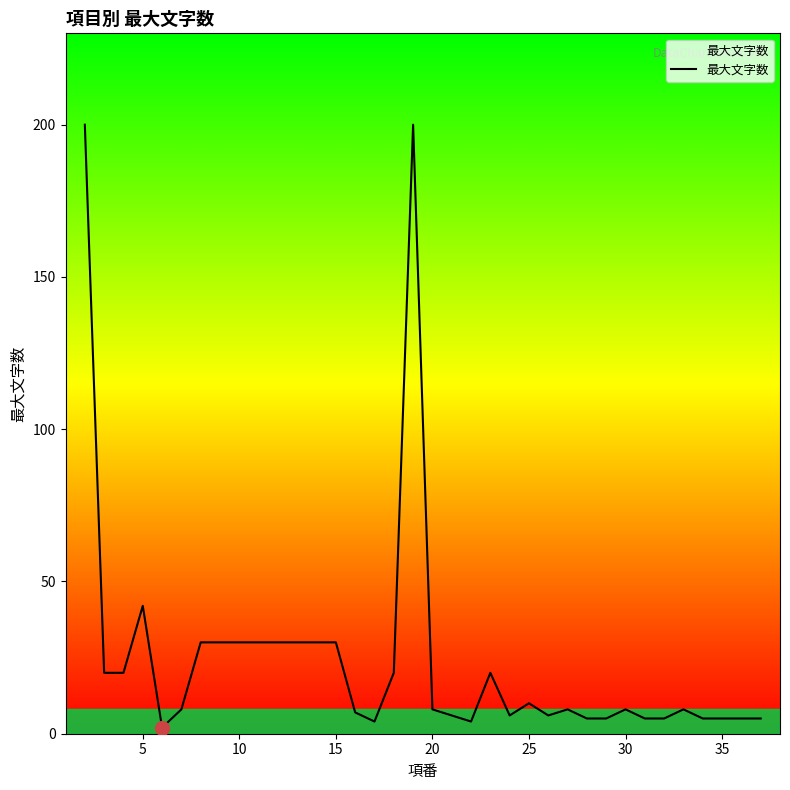

How many lines are shown in the chart?

1